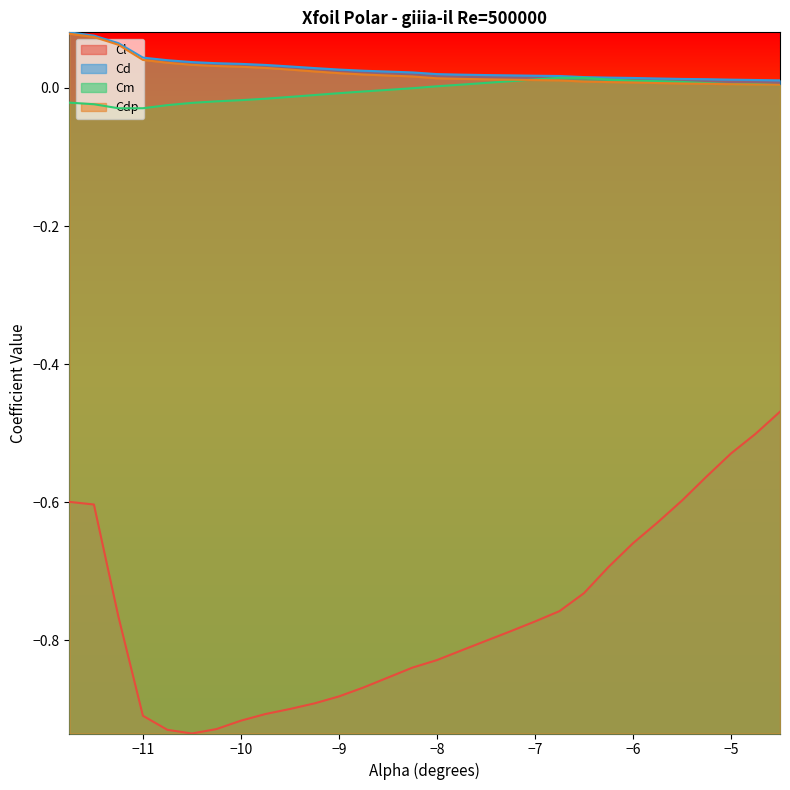

Which series changed the most between −10 and −7?

Cl